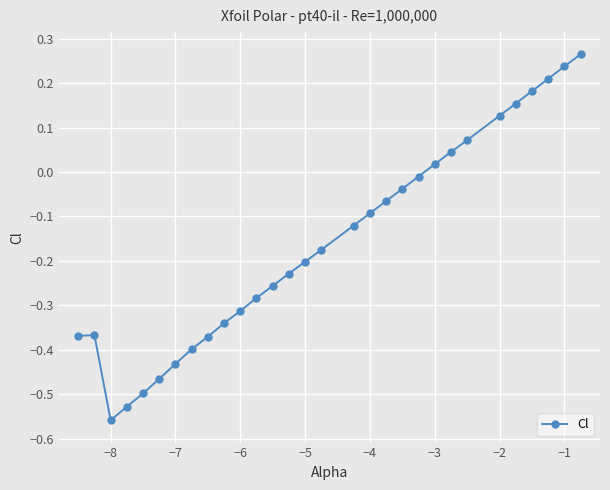

What is the difference between the maximum and minimum values?

0.8